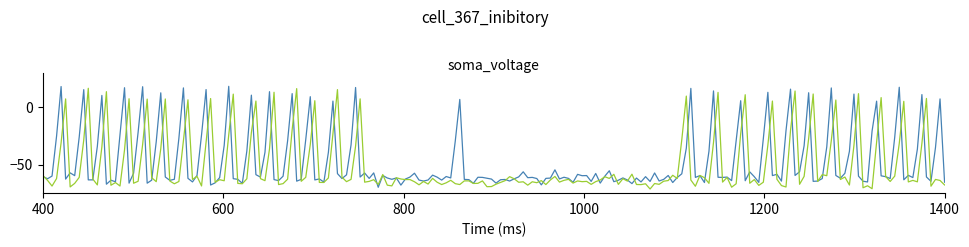

What is the smallest value displayed?

-71.4